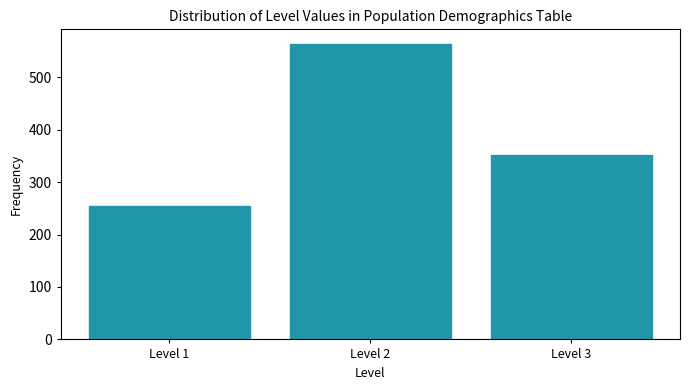

Reading left to right, list all the values displayed in this chart.

255	563	351